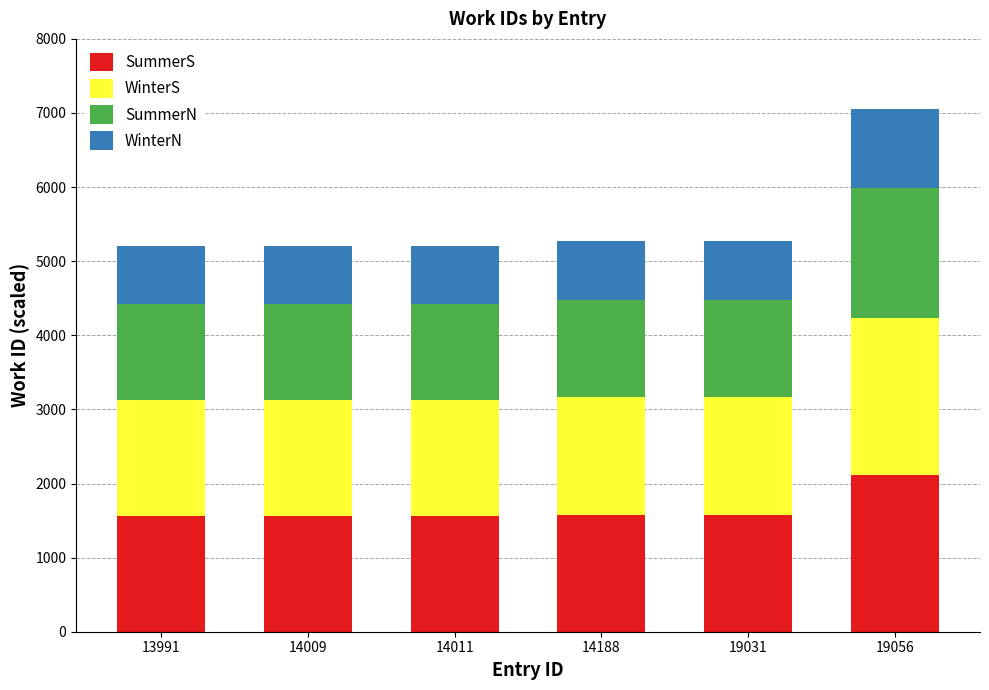

How many data points in SummerS are less than 1581?

3